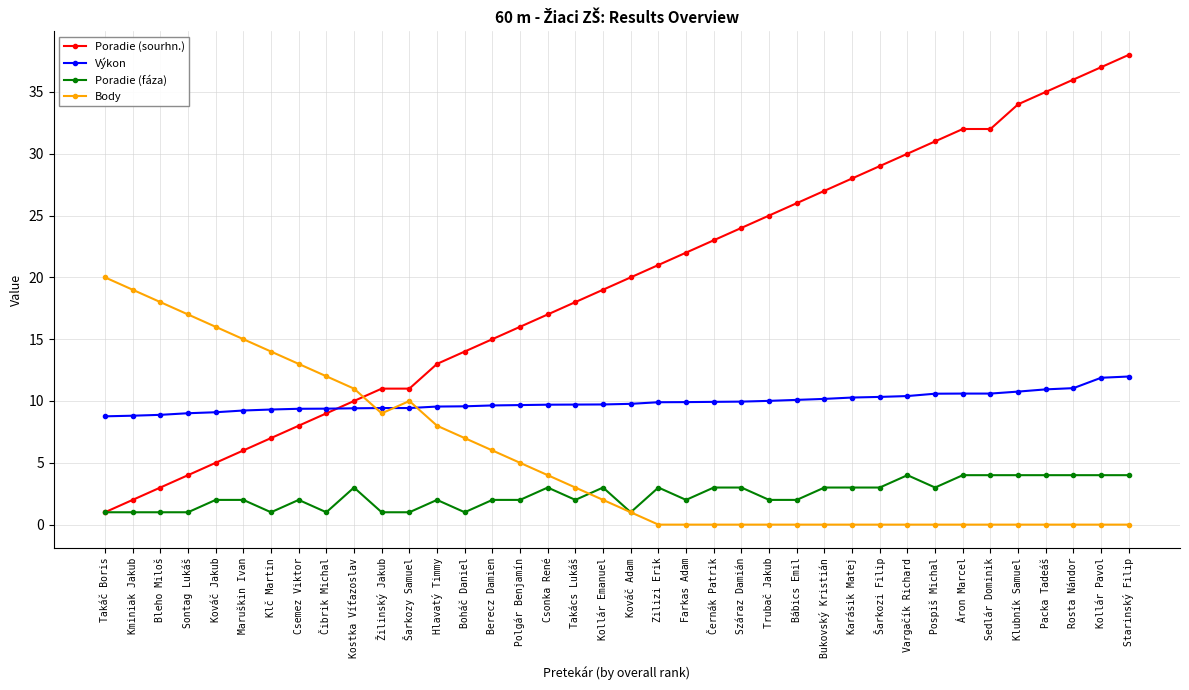

What are all the series names shown in the legend?

Poradie (sourhn.), Výkon, Poradie (fáza), Body